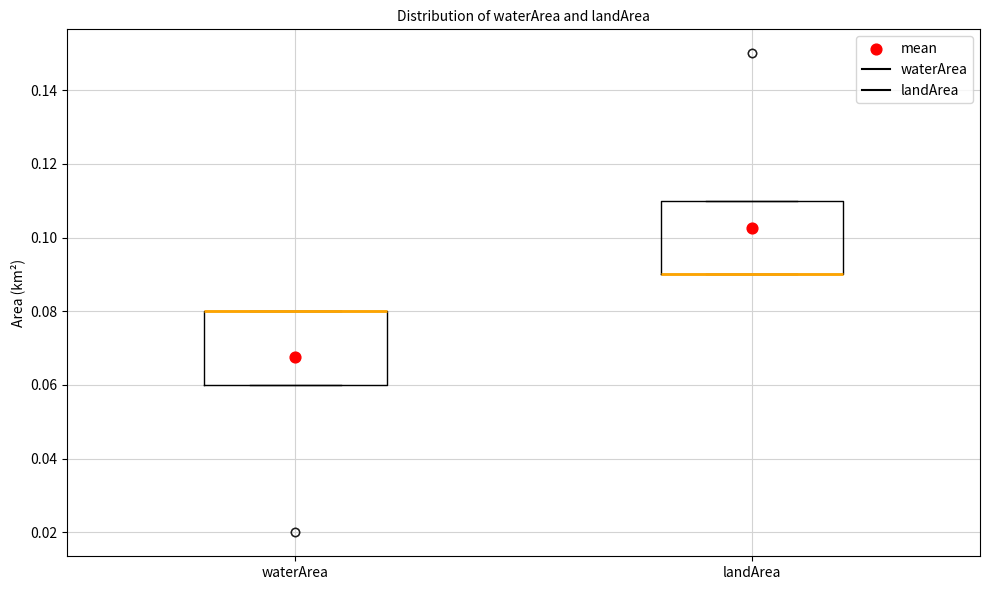

Reading left to right, read every box against the y-axis: the position of its median line, the range the box covers, and the ends of its whiskers. The values are not printed on the chart, so give them approximately, as read against the axis.

waterArea: median 0.08 (drawn on the box's upper edge), box 0.06 to 0.08, whiskers 0.06 to 0.08
landArea: median 0.09 (drawn on the box's lower edge), box 0.09 to 0.11, whiskers 0.09 to 0.11